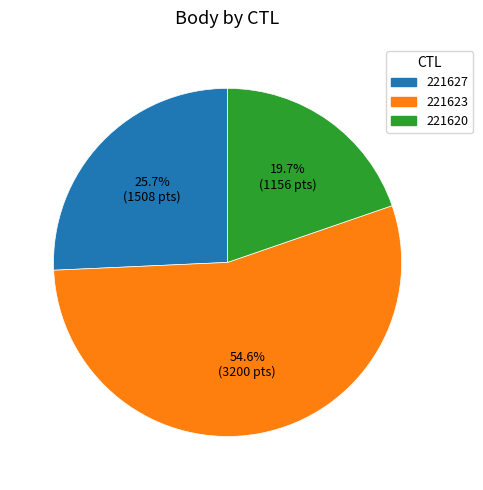

What is the ratio of the value at 221620 to the value at 221623?

0.4